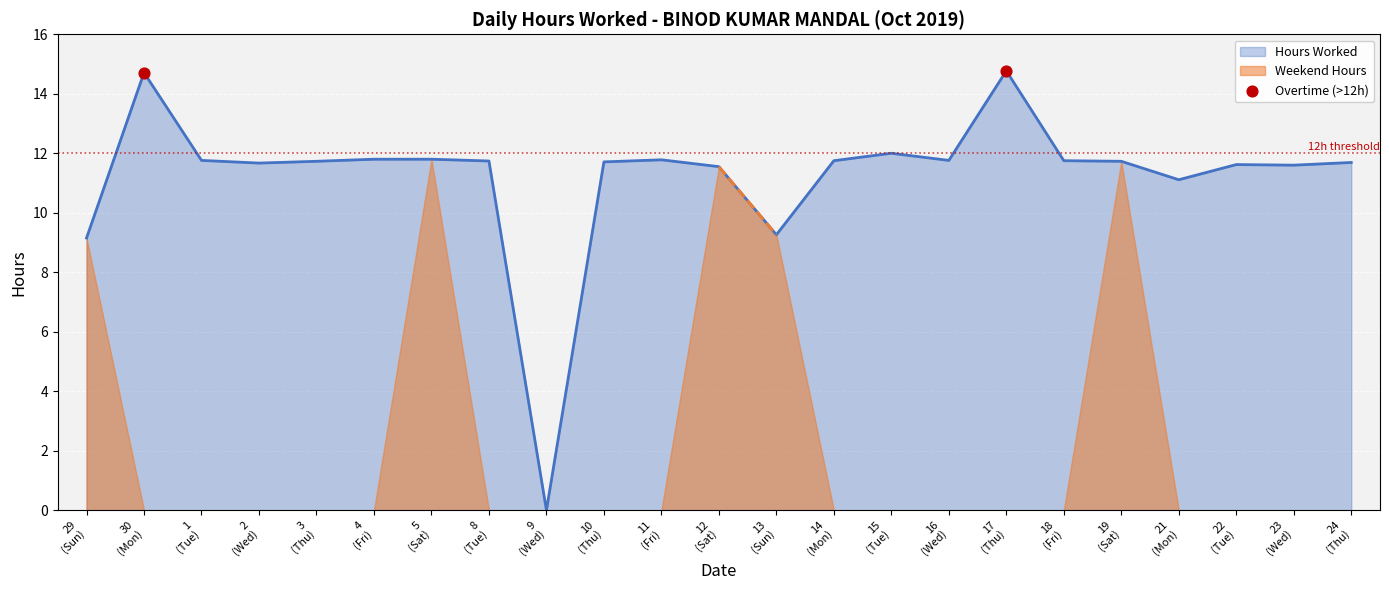

Between 30
(Mon) and 29
(Sun), which is larger?

30
(Mon)